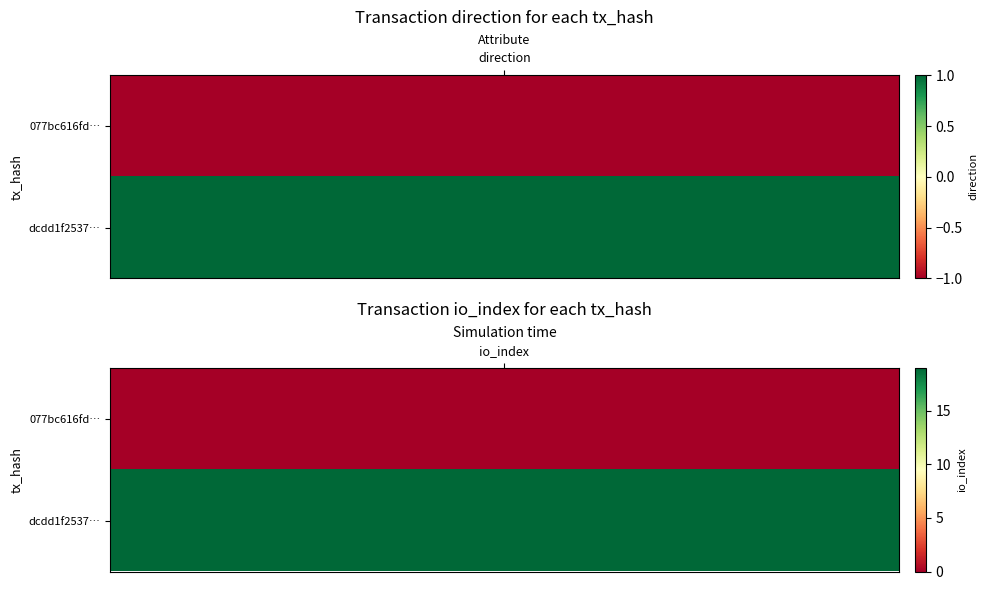

How many categories are shown in the chart?

2